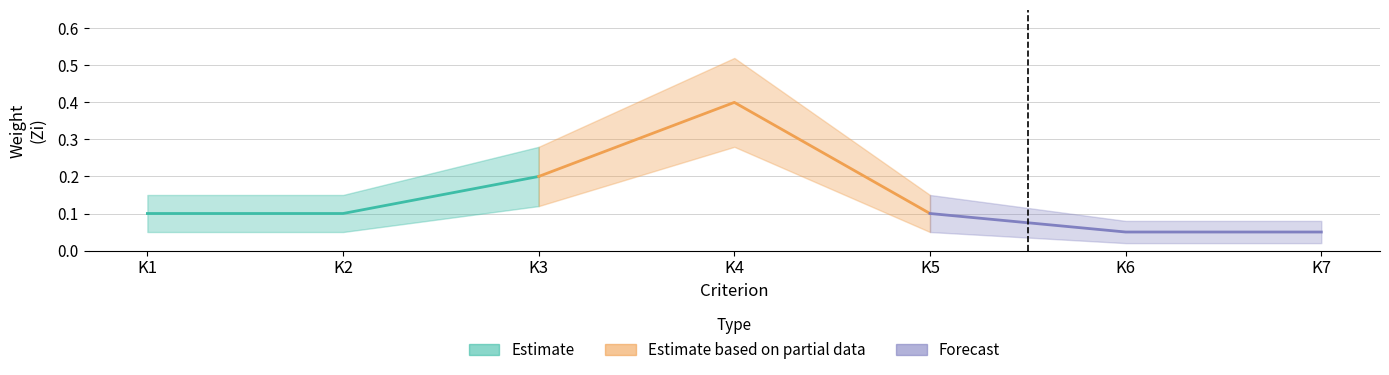

Where is the first local maximum for Weight_lower?

K4